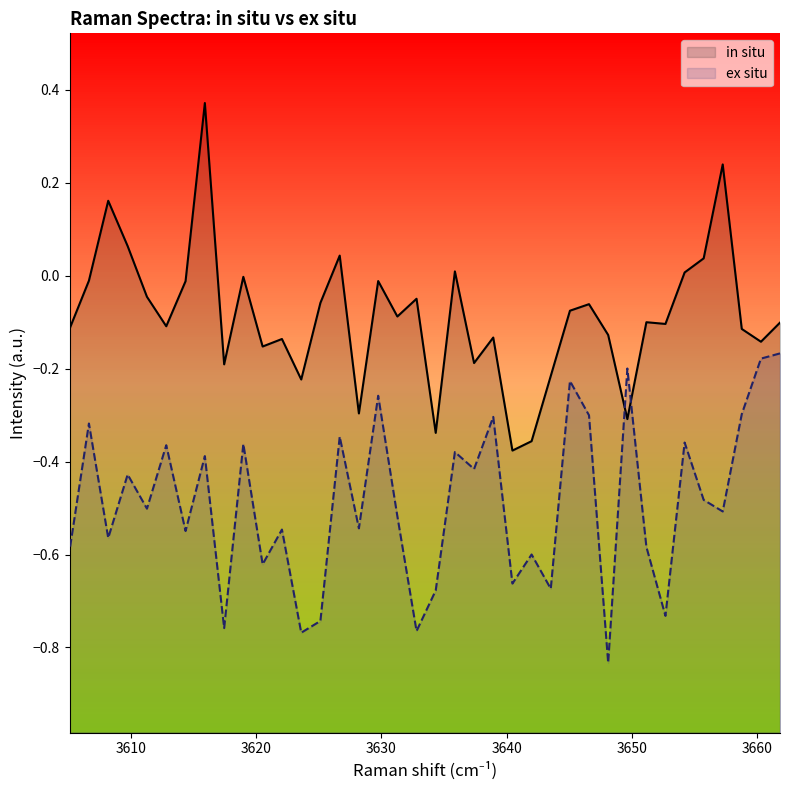

How many intersections are there between in situ and ex situ?

2